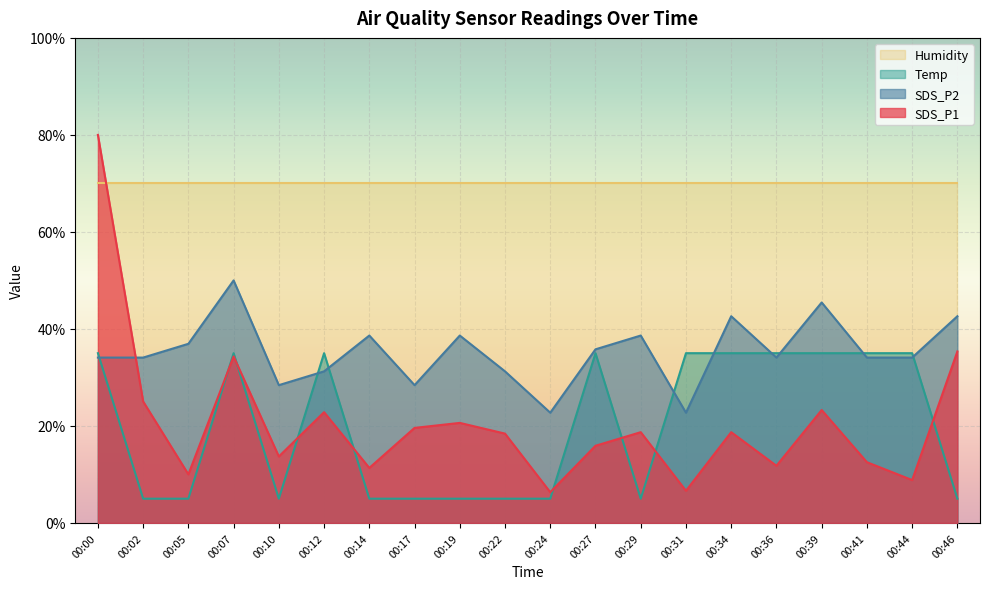

At which label does Temp first exceed 34?

00:00